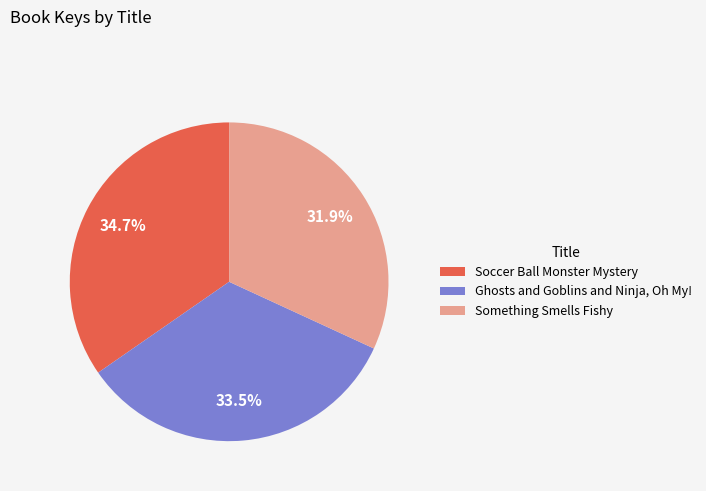

What is the ratio of the value at Ghosts and Goblins and Ninja, Oh My! to the value at Something Smells Fishy?

1.1